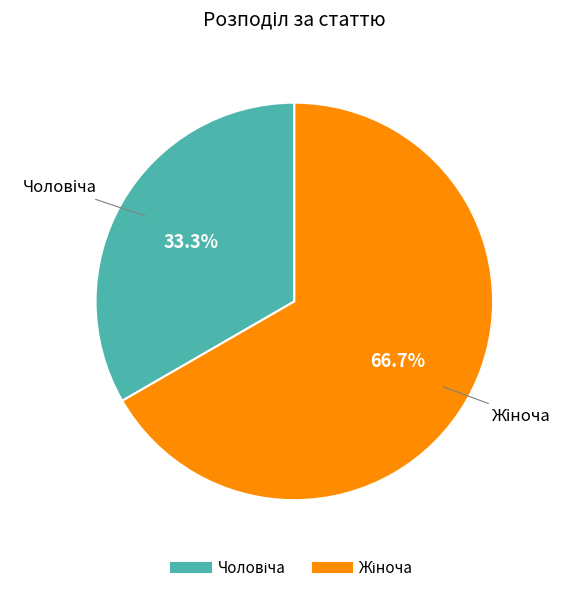

Is there any slice that represents more than half of the pie?

Yes